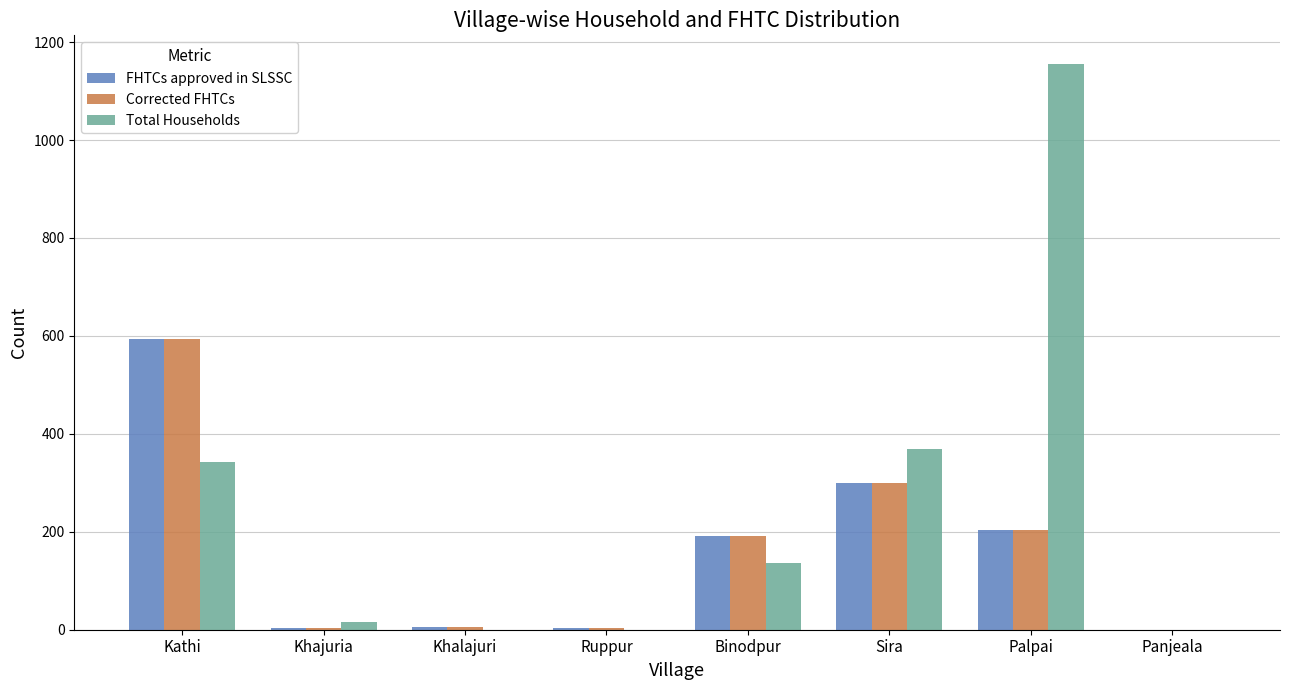

At which category is the sum across all series the highest?

Palpai